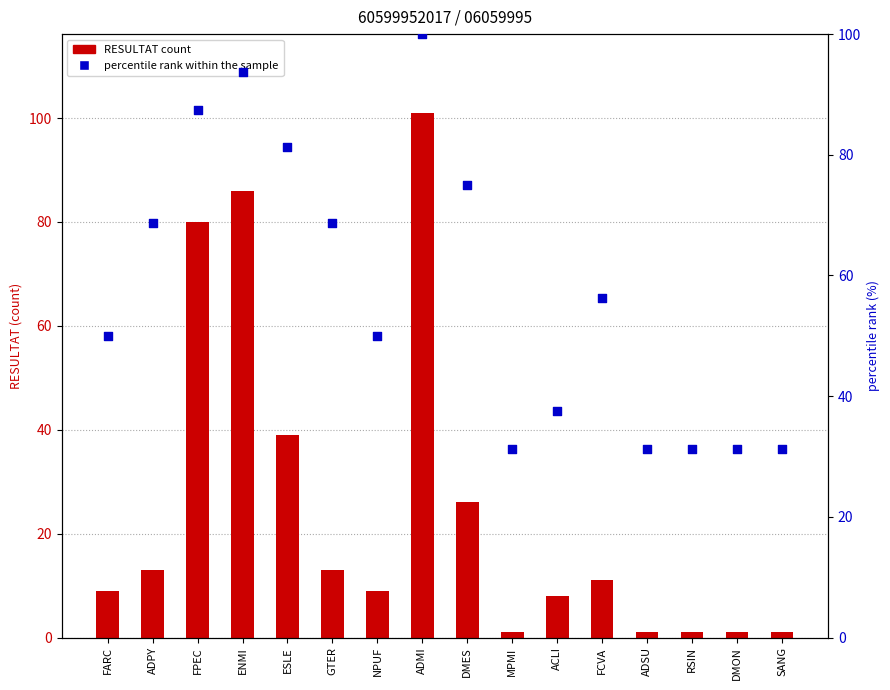

Which series has the widest spread of Y values?

RESULTAT count